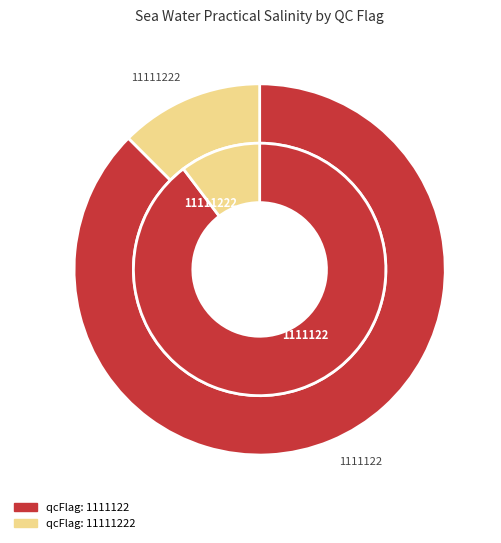

Is 31 the majority of the pie?

No